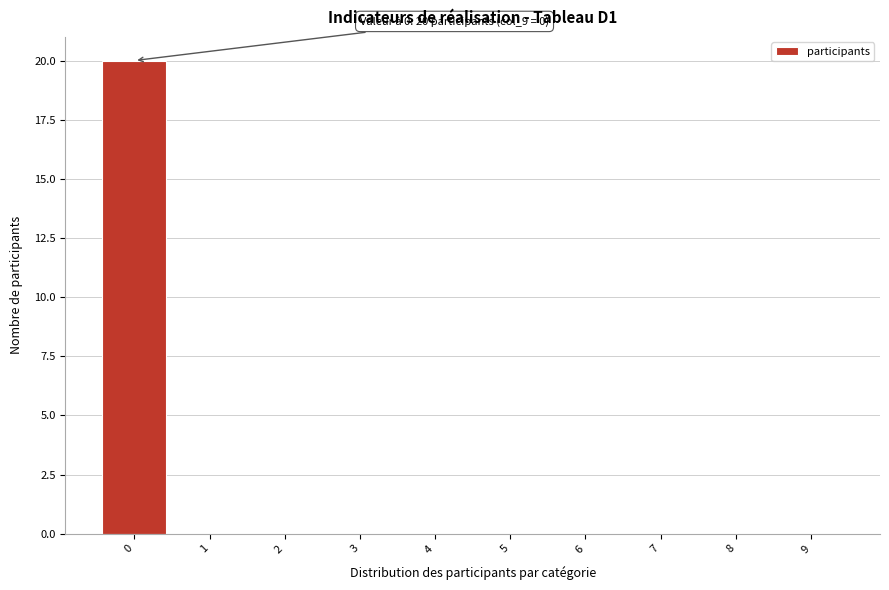

Over which range of the x-axis is the bar tallest?

-0.5 to 0.5